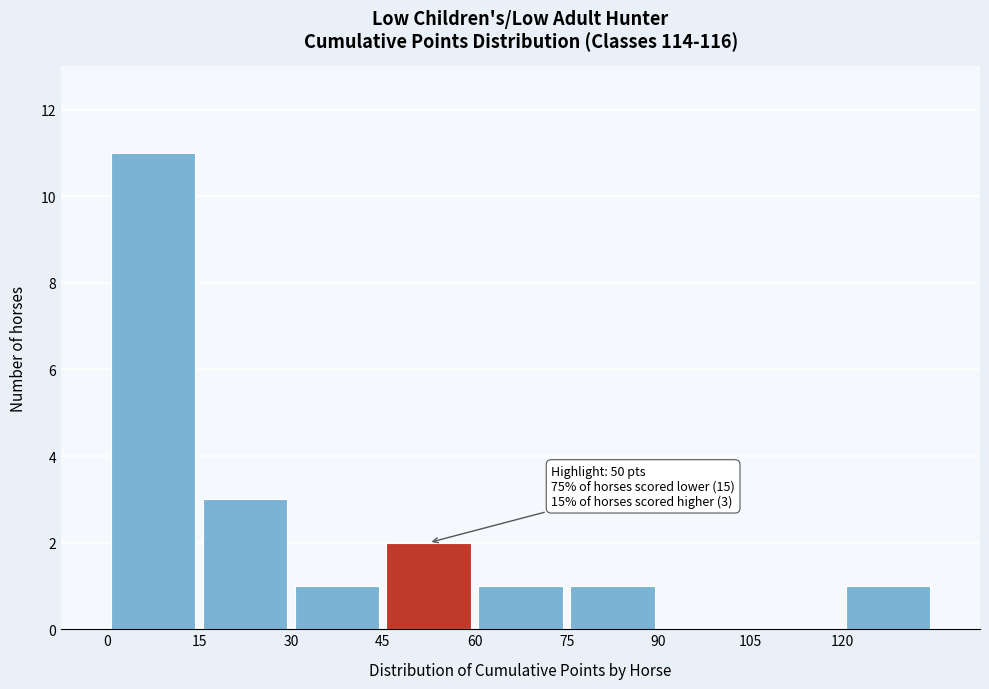

Over which range of the x-axis is the bar tallest?

0 to 15